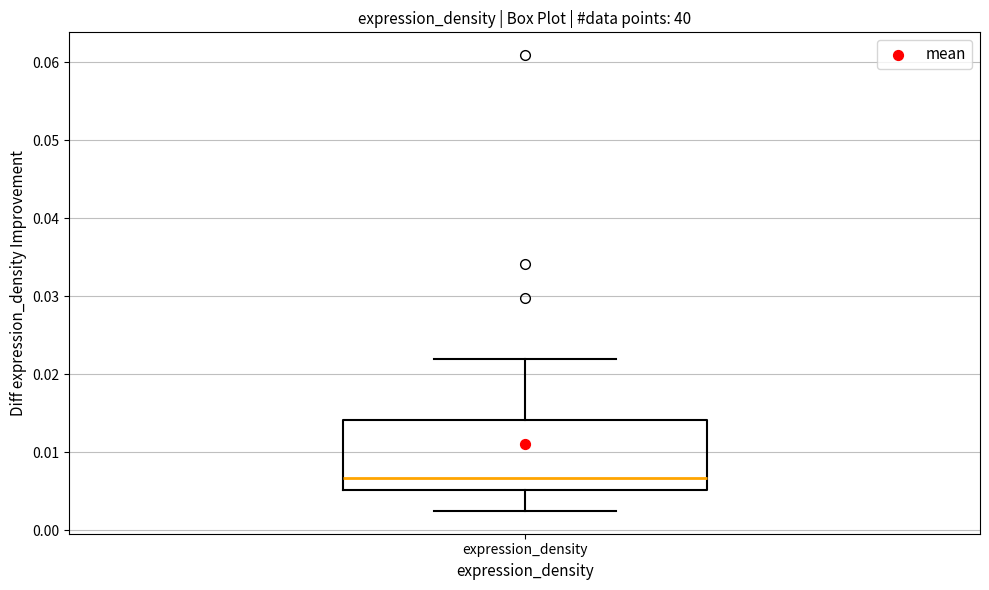

Transcribe this box plot: give where the median line is, the range the box spans, and where the two whiskers end, as read against the y-axis. The values are not printed on the chart, so give them approximately, as read against the axis.

median 0.007, box 0.005 to 0.014, whiskers 0.002 to 0.022